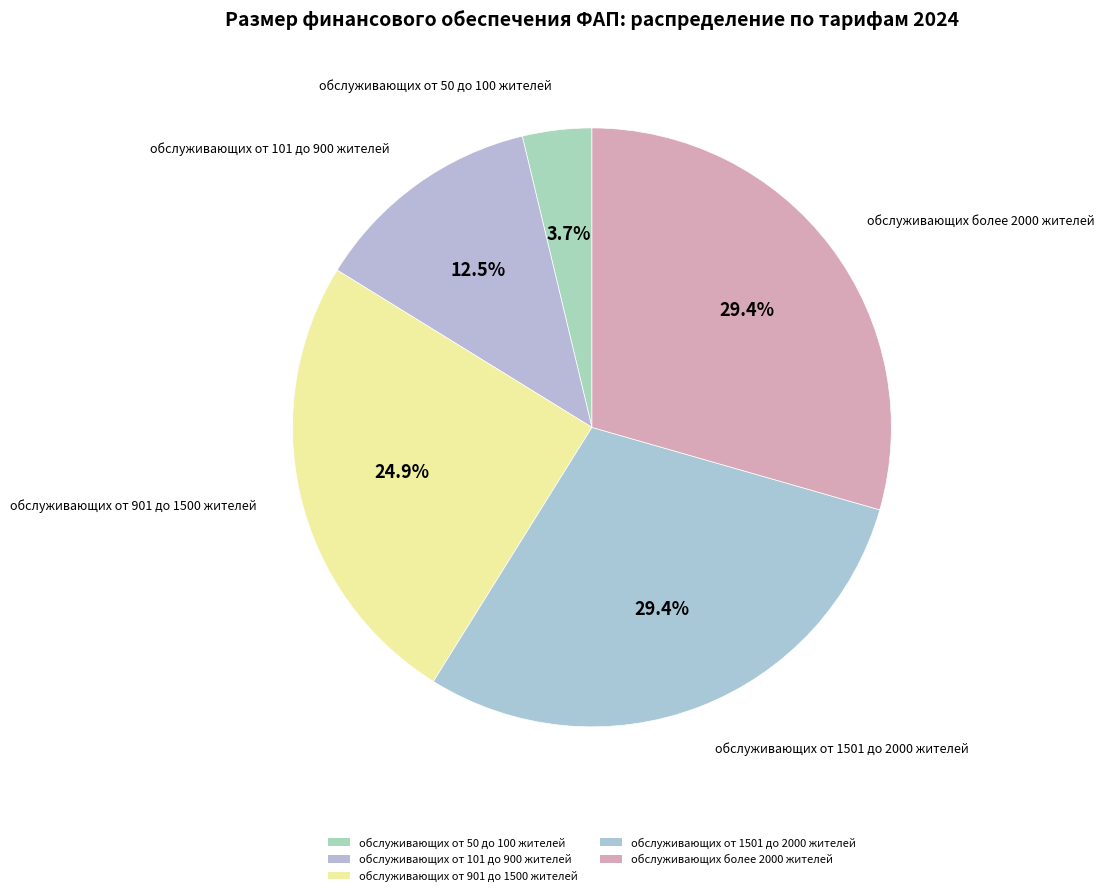

To the nearest percent, what portion does обслуживающих более 2000 жителей represent?

29%